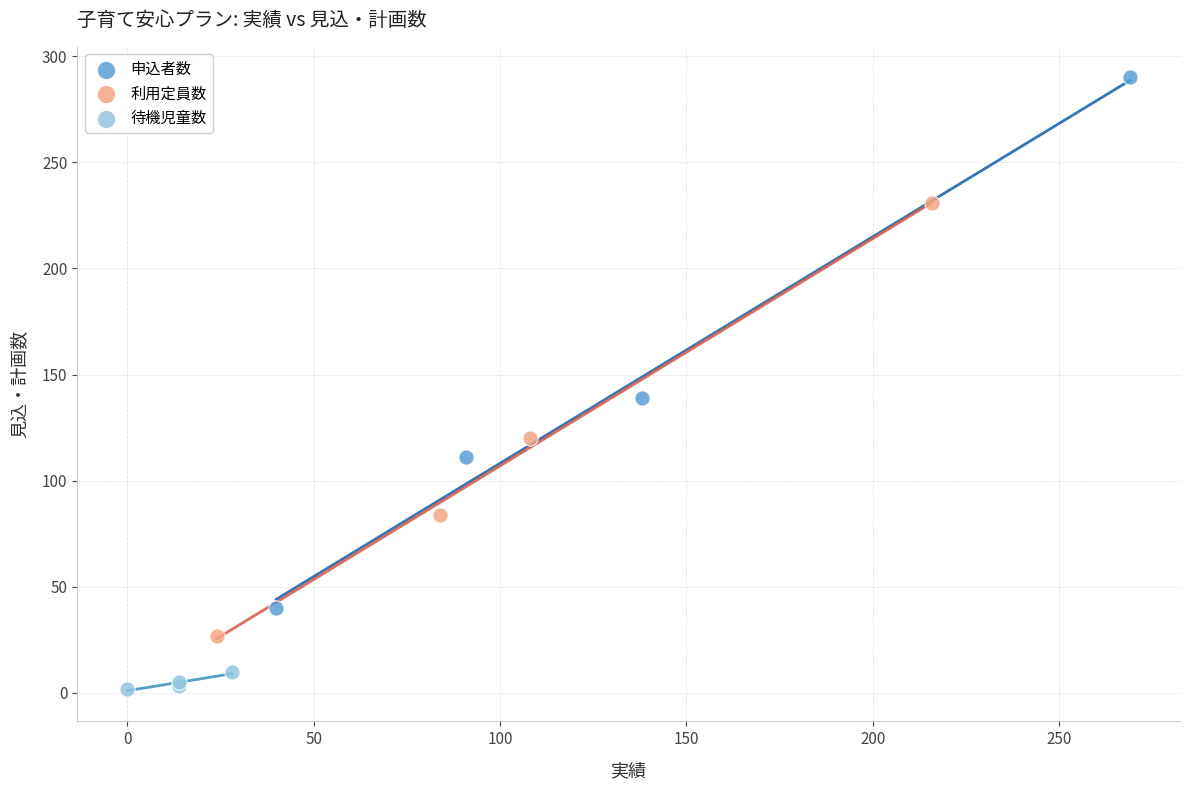

Which series reaches the maximum Y coordinate?

申込者数